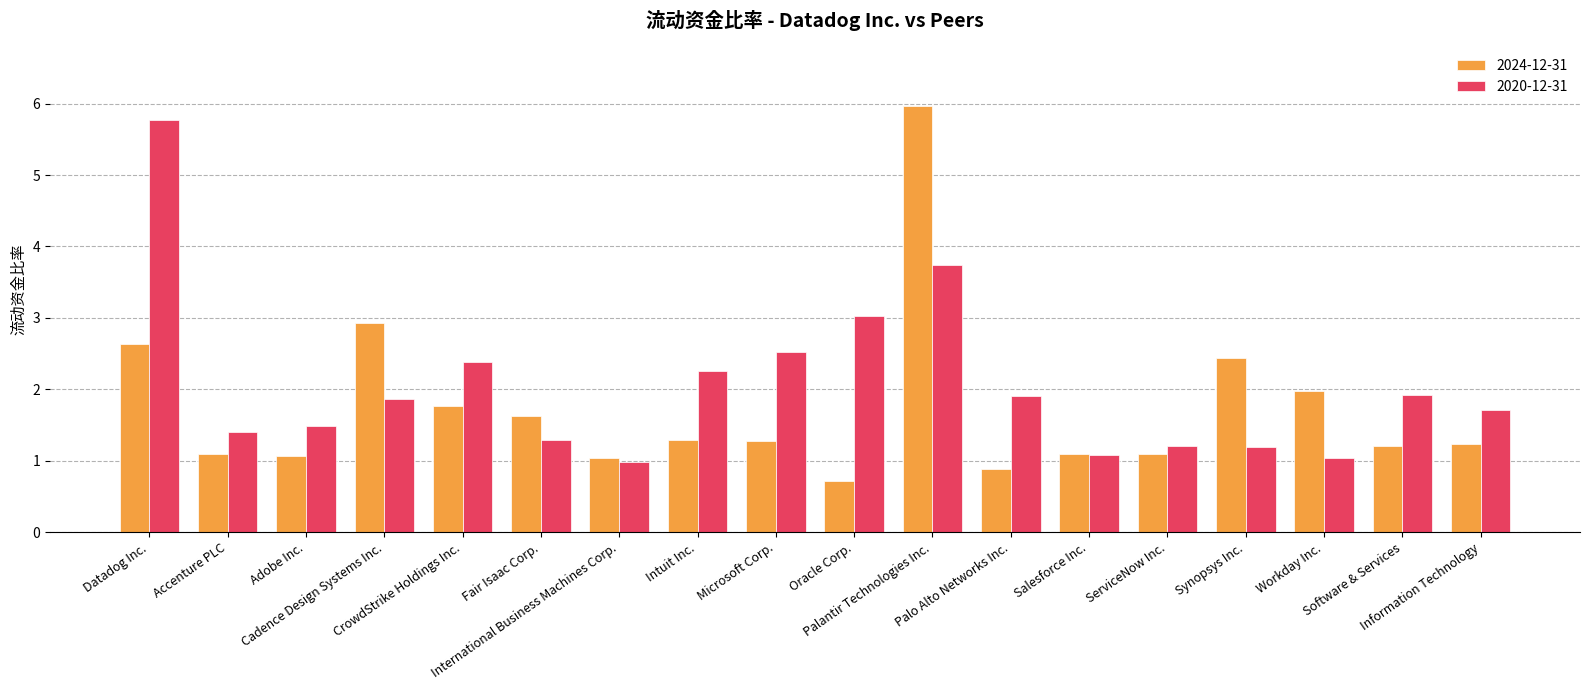

What is the spread (max minus min) of values at Intuit Inc.?

1.0